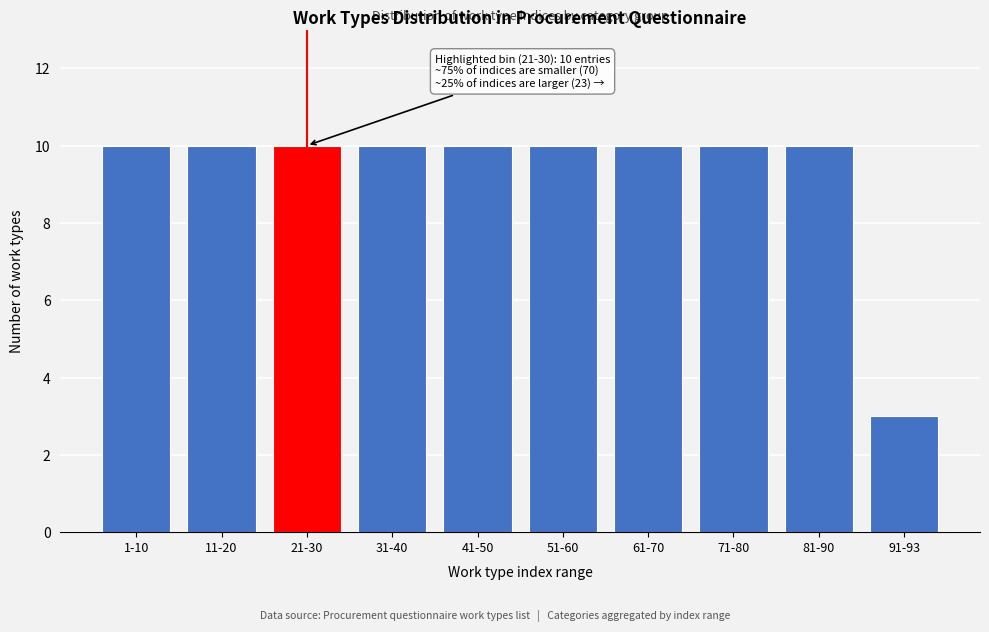

Reading left to right, what are all the values shown in this chart?

1-10=10	11-20=10	21-30=10	31-40=10	41-50=10	51-60=10	61-70=10	71-80=10	81-90=10	91-93=3